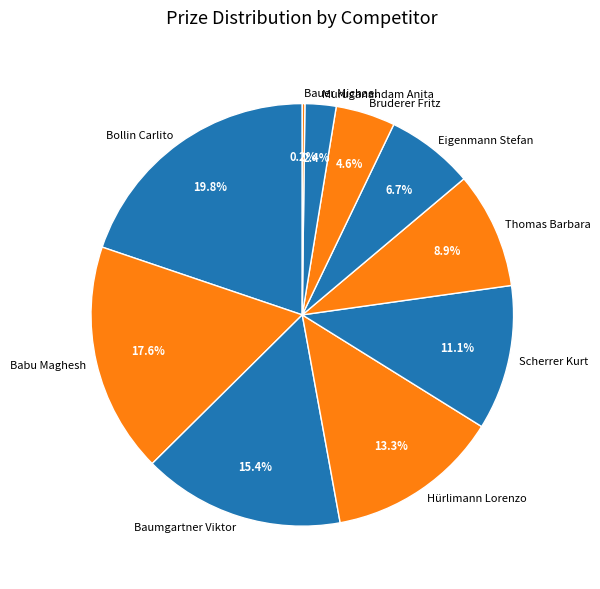

What is the ratio of the value at Hürlimann Lorenzo to the value at Thomas Barbara?

1.5